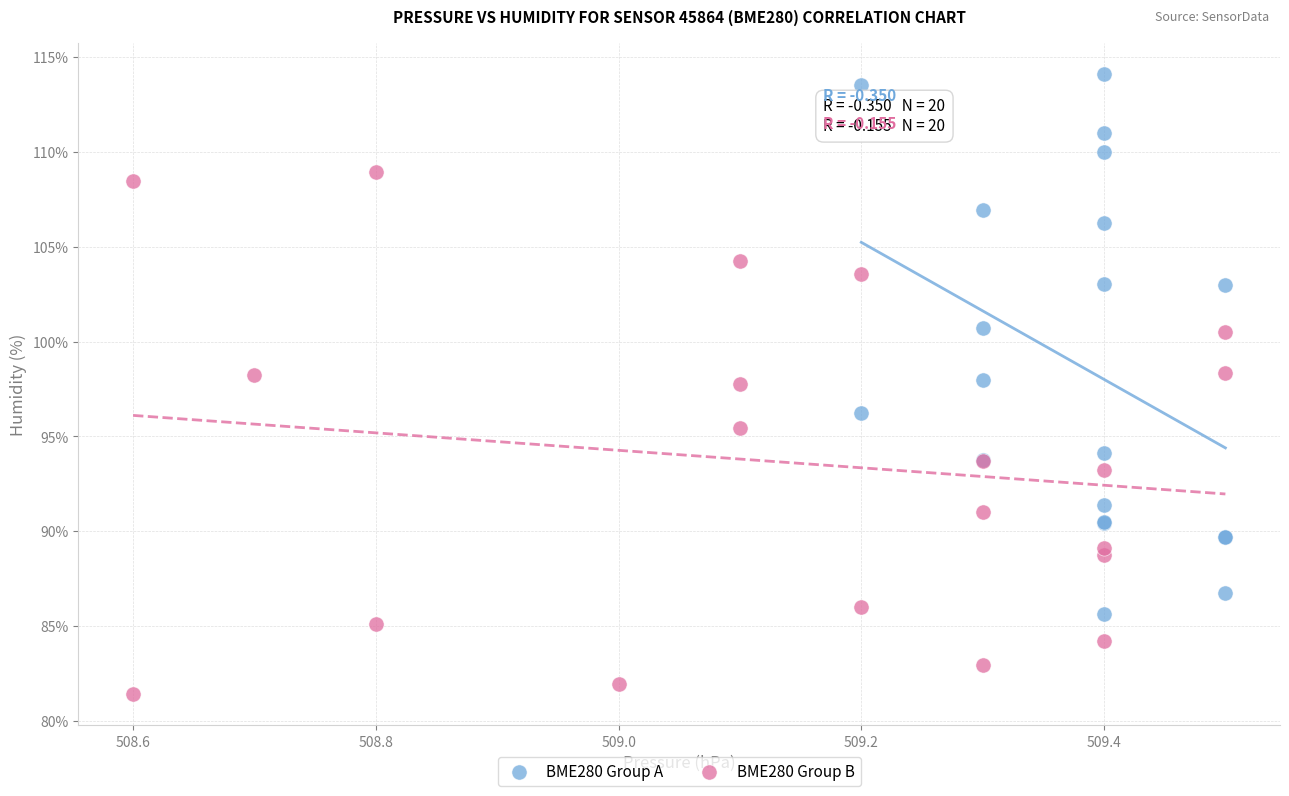

Which series reaches the maximum Y coordinate?

BME280 Group A